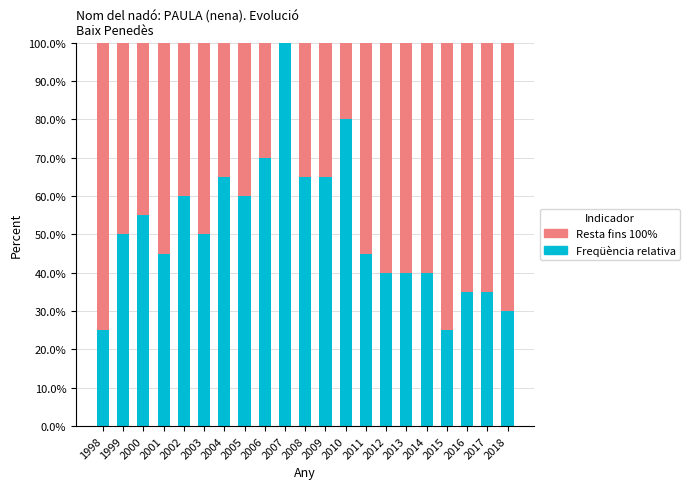

What is the sum of all Freqüència relativa values?

1080.0